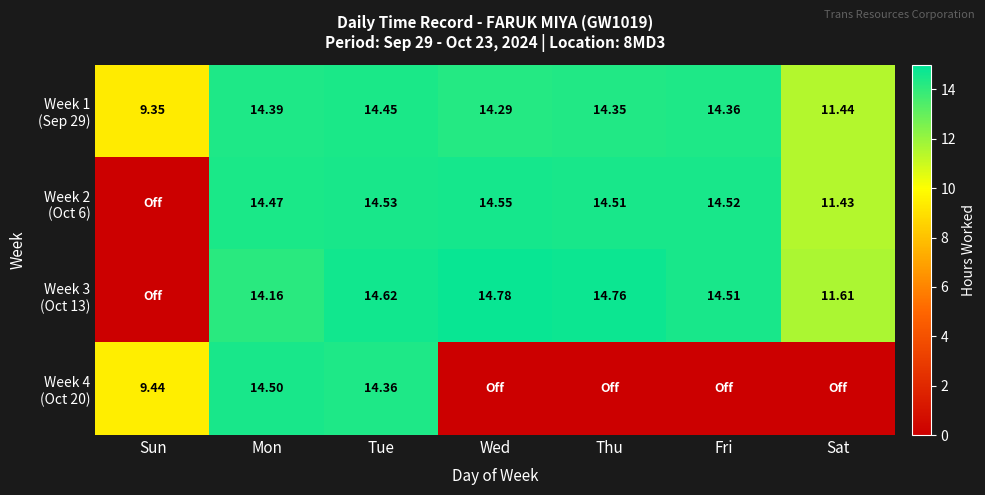

What value does the Week 1 (Sep 29) series have at Mon?

14.4